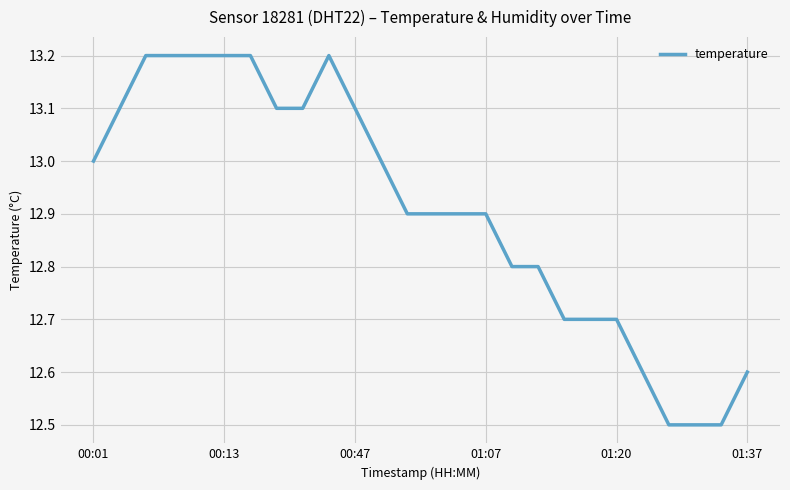

What is the greatest value displayed?

13.2